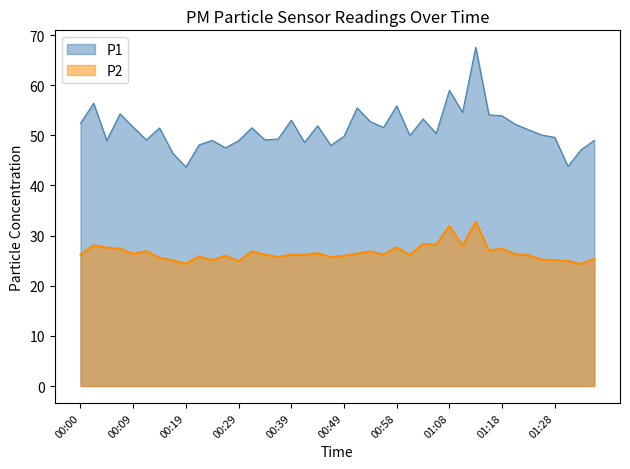

At 01:25, list the series in order from largest to smallest.

P1, P2